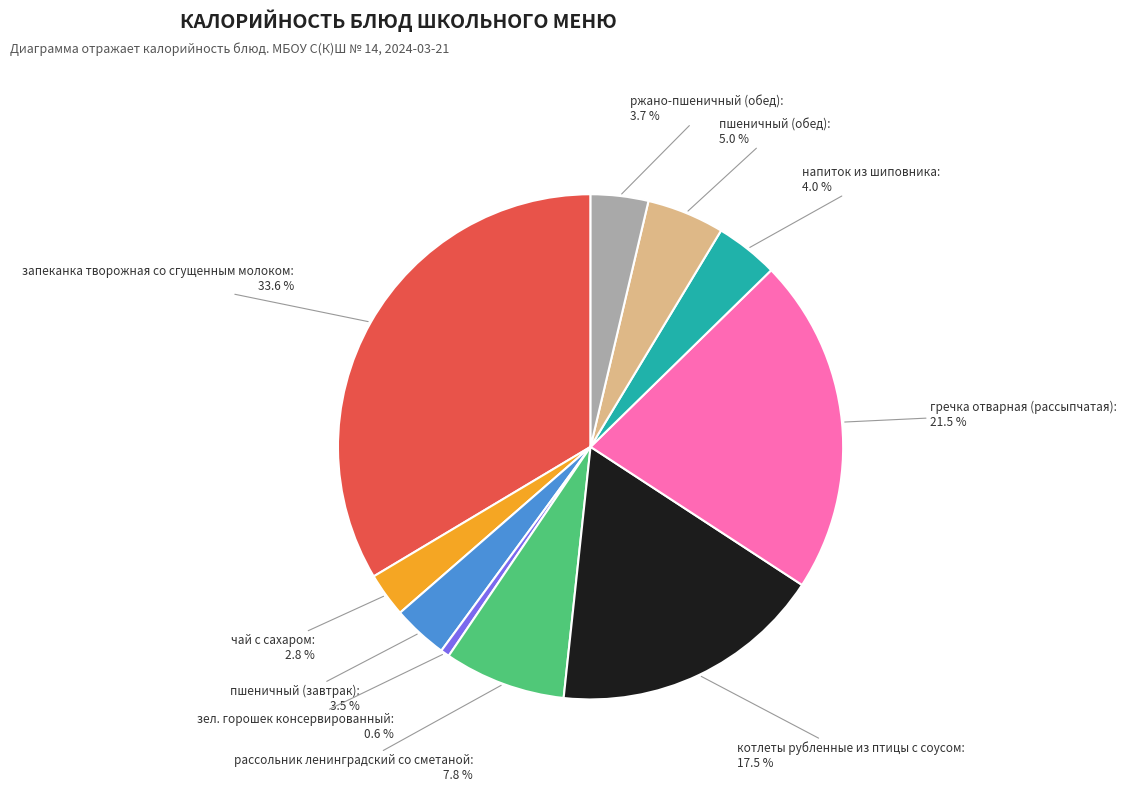

The чай с сахаром slice represents 11% of the pie. True or false?

False